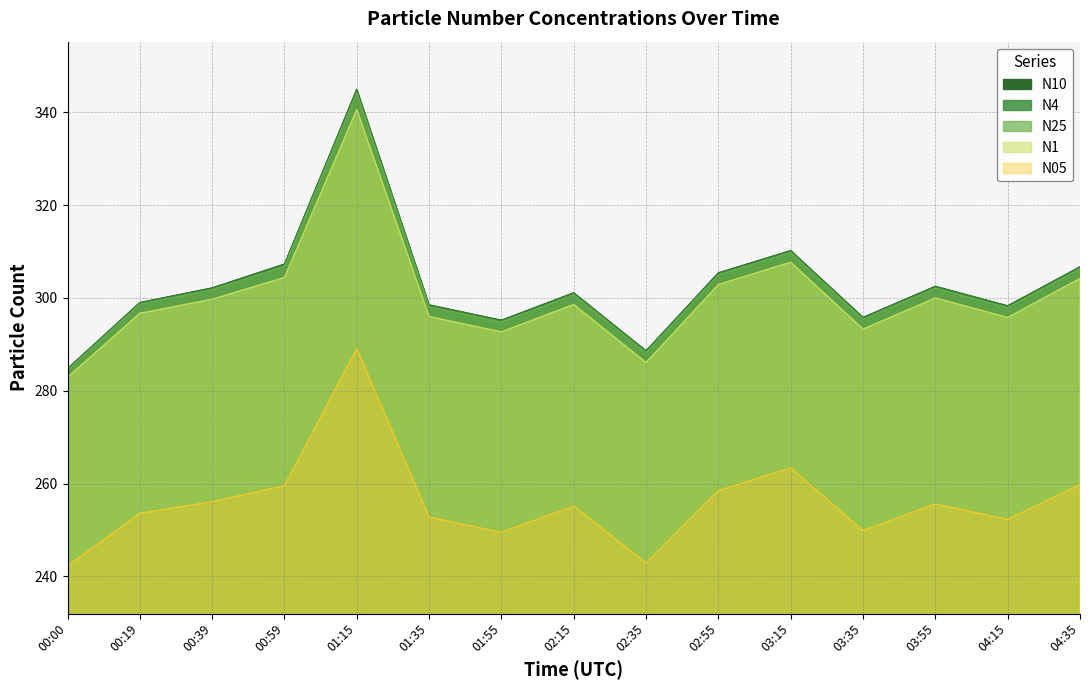

Rank the categories by N05 value from highest to lowest.

01:15, 03:15, 04:35, 00:59, 02:55, 00:39, 03:55, 02:15, 00:19, 01:35, 04:15, 03:35, 01:55, 02:35, 00:00